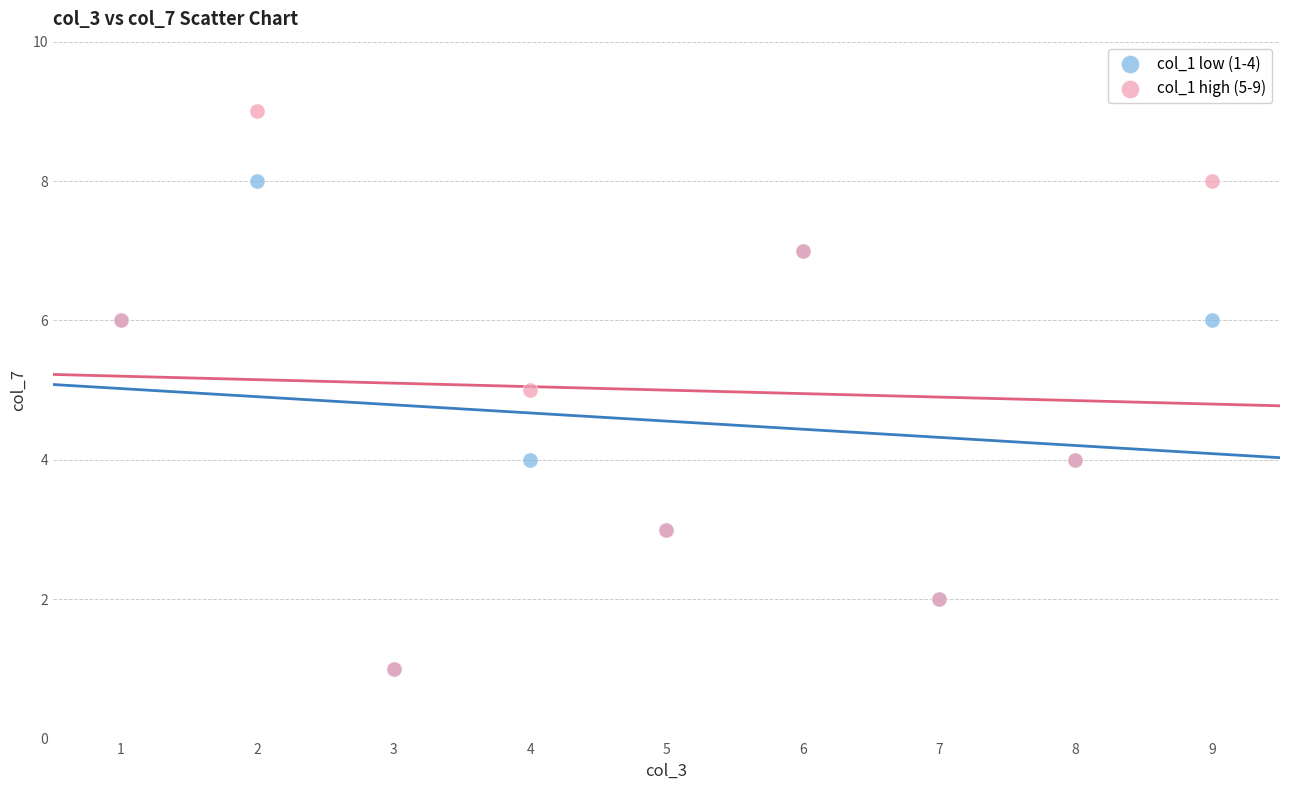

What are all the series names shown in the legend?

col_1 low (1-4), col_1 high (5-9)